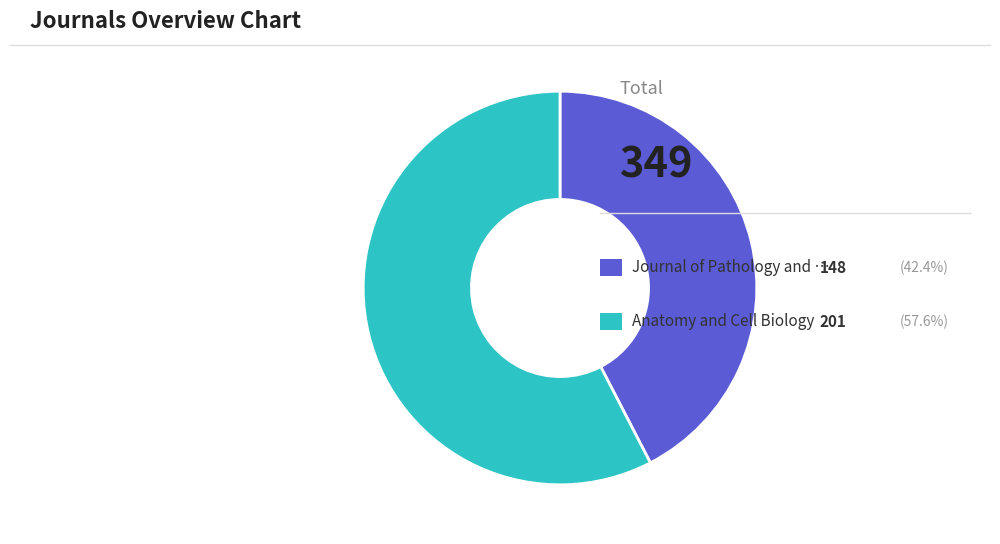

Is there any slice that represents more than half of the pie?

Yes